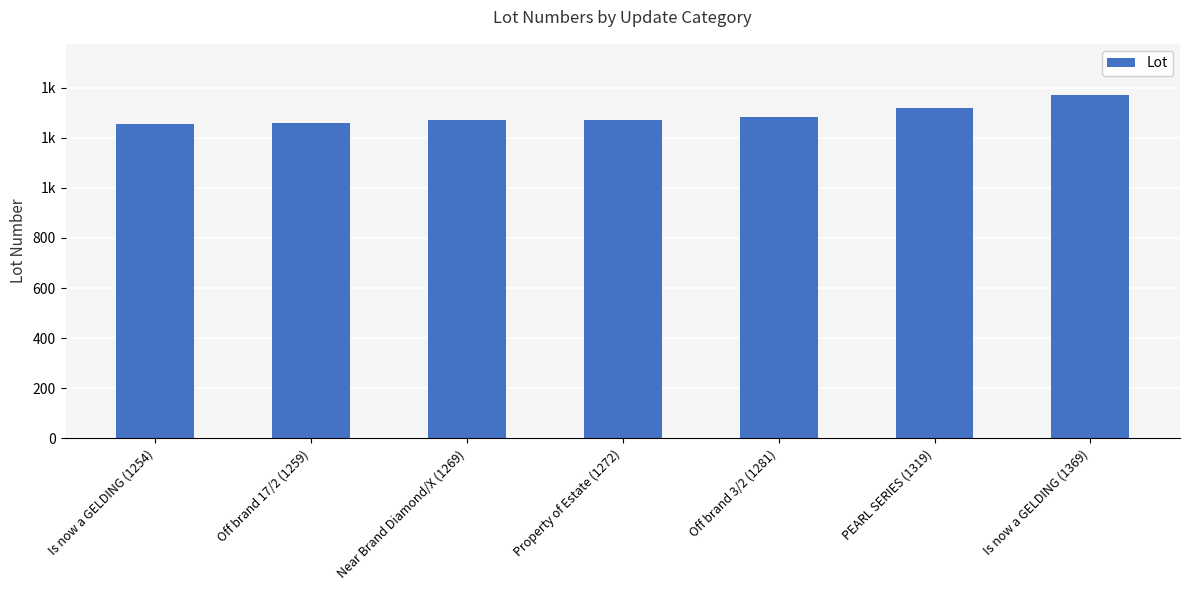

What is the minimum value shown in the chart?

1254